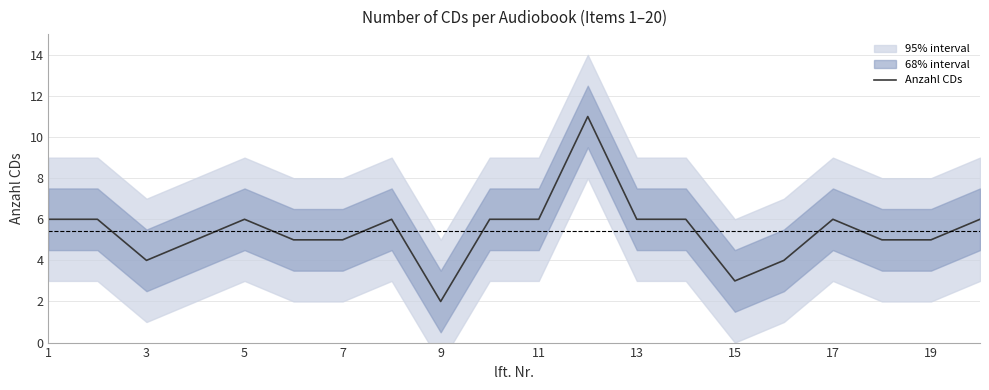

At which label is the value closest to 6?

1